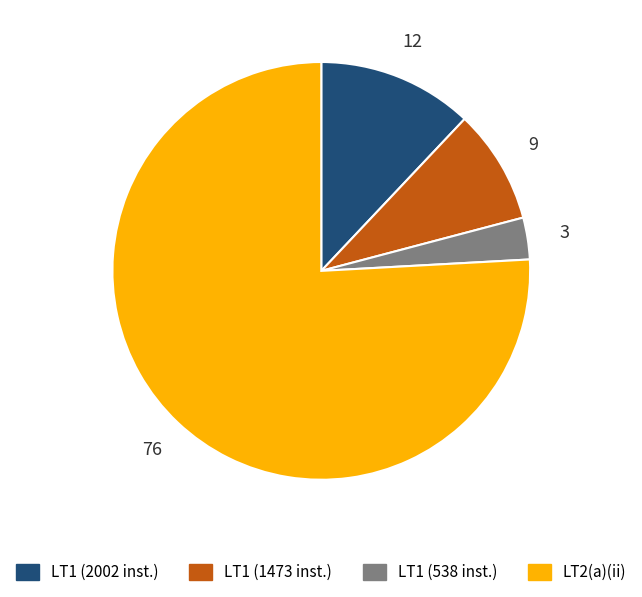

Between LT1 (1473 inst.) and LT1 (2002 inst.), which is larger?

LT1 (2002 inst.)